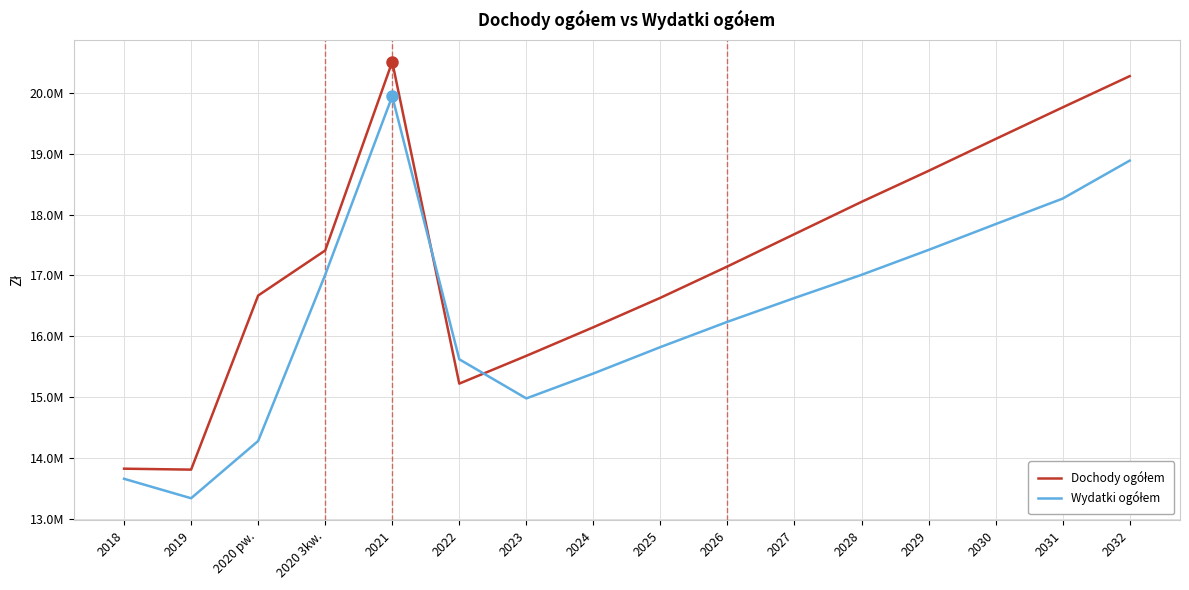

Reading left to right, transcribe all the data shown in this chart.

Dochody ogółem: 13822808.0	13807408.5	16670478.8	17411648.7	20514148.2	15221990.0	15678649.0	16149010.0	16633480.0	17149118.0	17680740.0	18211162.0	18721074.0	19245264.0	19764886.0	20278772.0
Wydatki ogółem: 13656573.8	13336635.2	14278555.6	17011648.7	19947420.2	15621990.0	14978649.0	15388210.0	15822680.0	16238318.0	16630020.0	17011162.0	17421074.0	17845264.0	18264886.0	18889582.0